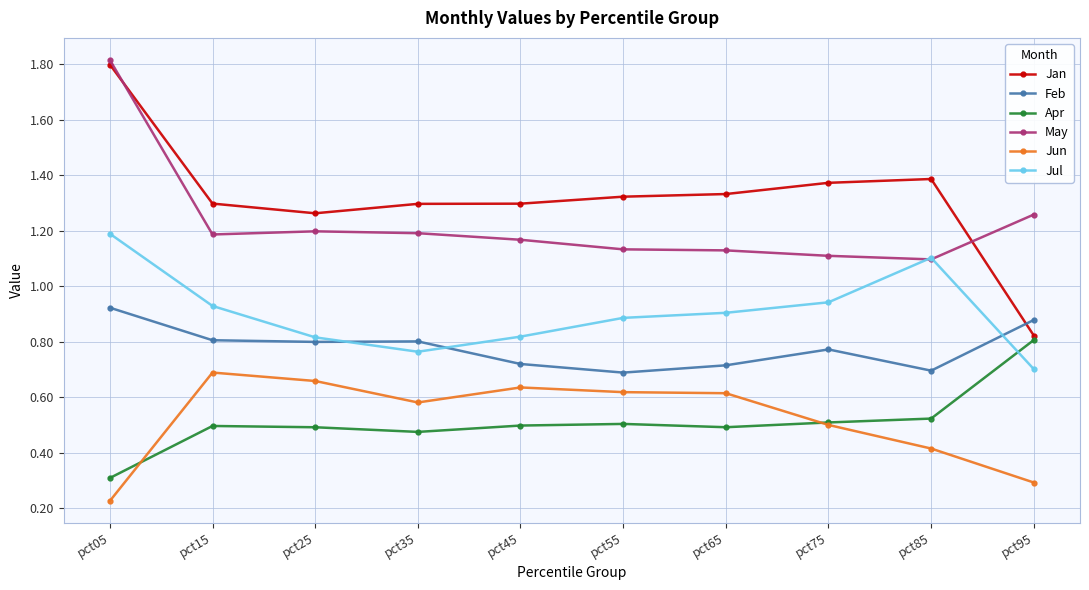

At pct95, list the series in order from largest to smallest.

May, Feb, Jan, Apr, Jul, Jun